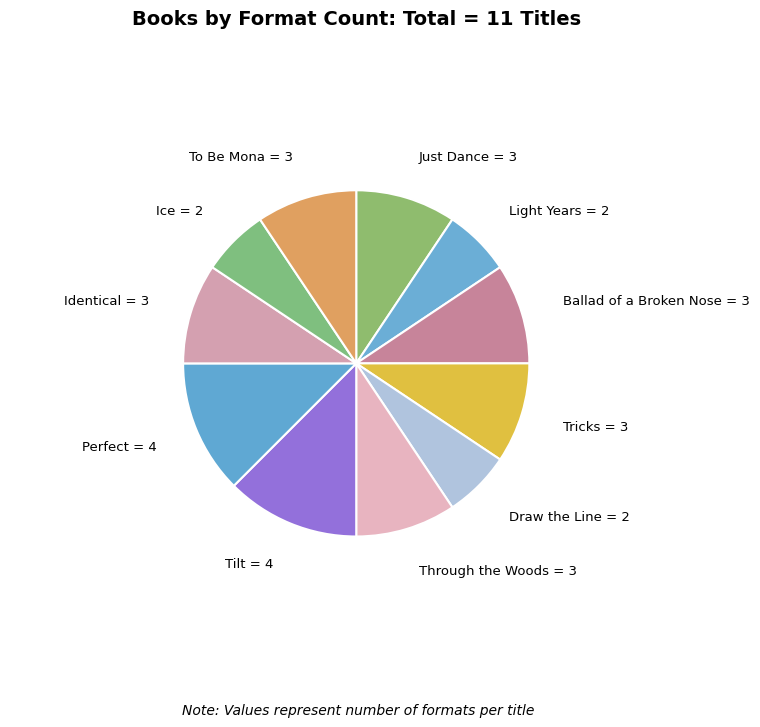

Is there a majority slice in this chart?

No